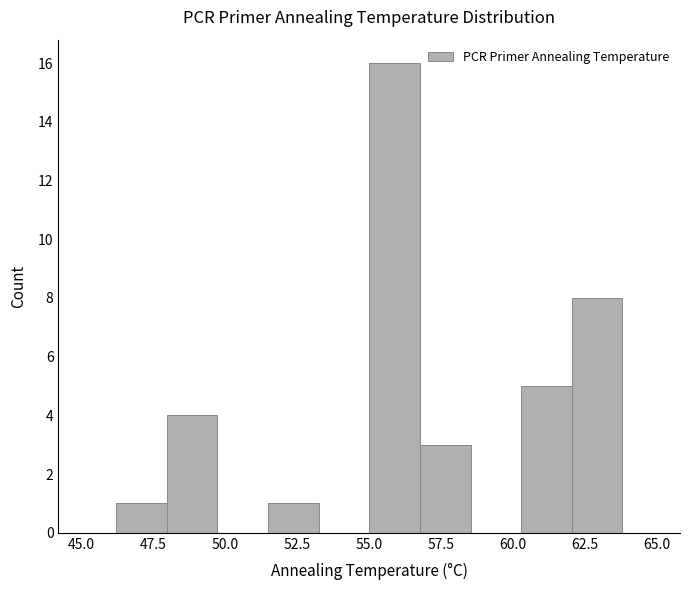

Read against the x-axis, roughly where is the centre of the tallest bar?

56.0